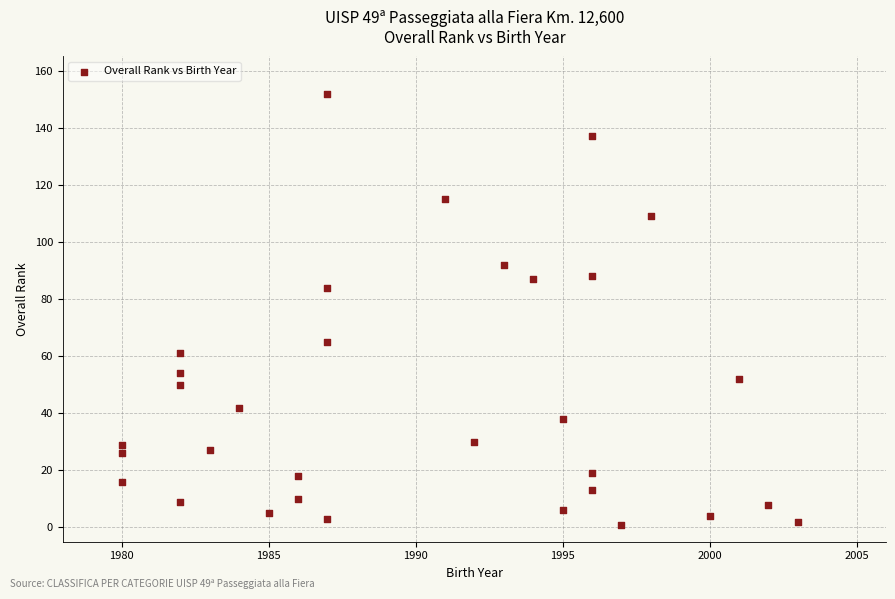

What is the range of X values (max minus min)?

23